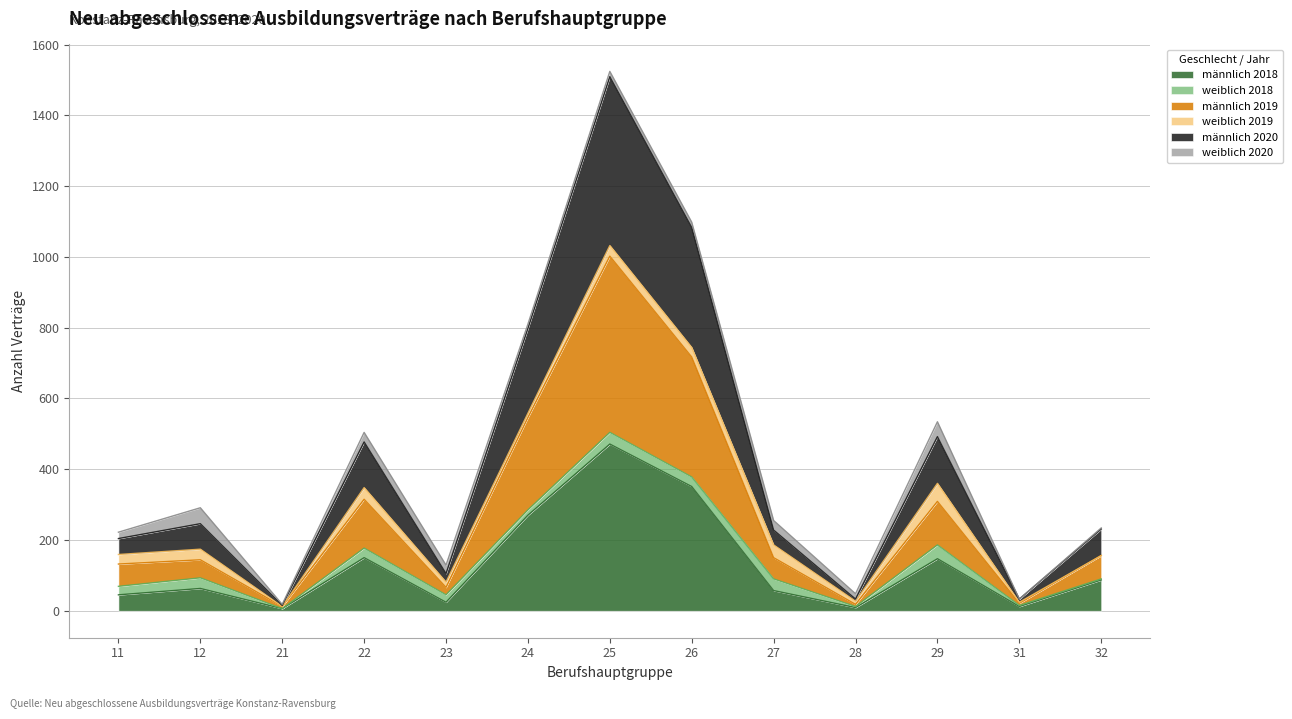

At which category is the sum across all series the highest?

25